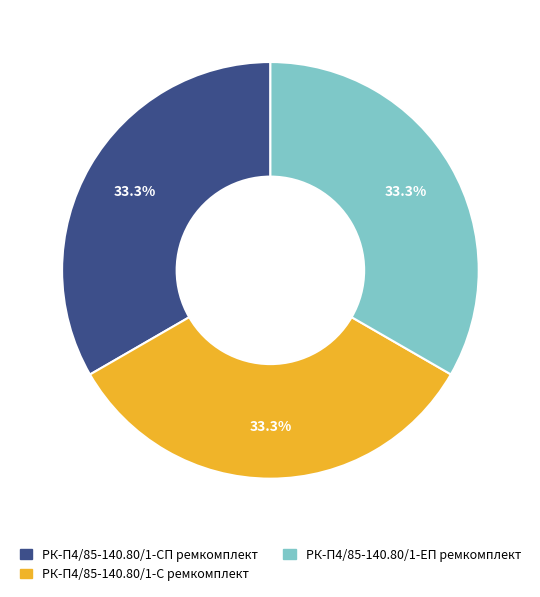

Combined, what portion of the pie is РК-П4/85-140.80/1-СП ремкомплект and РК-П4/85-140.80/1-ЕП ремкомплект?

66.7%